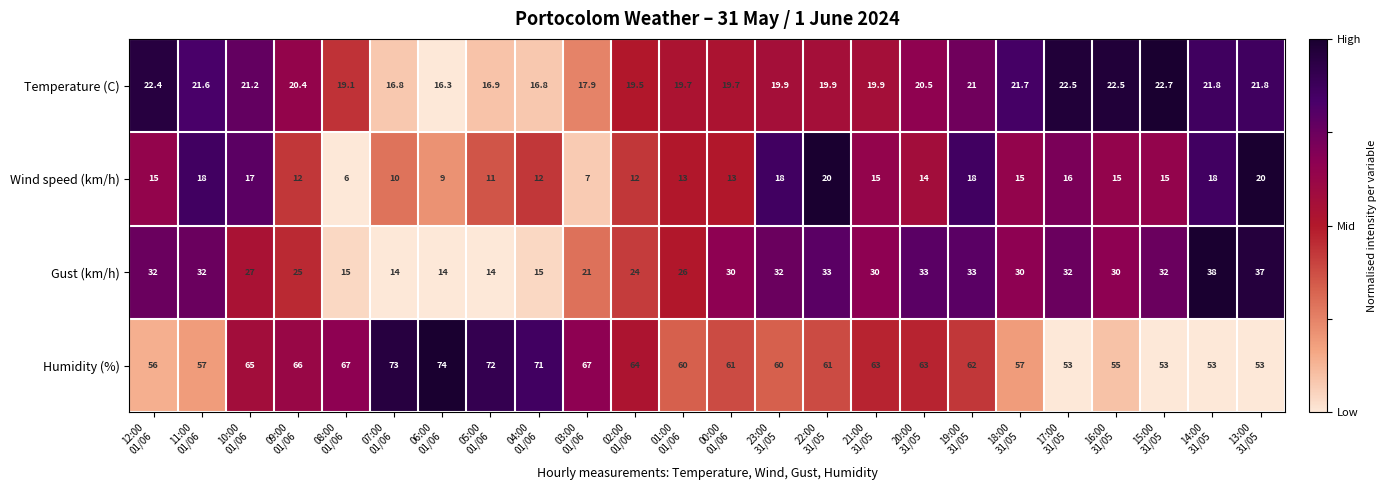

What is the greatest value displayed?

74.0